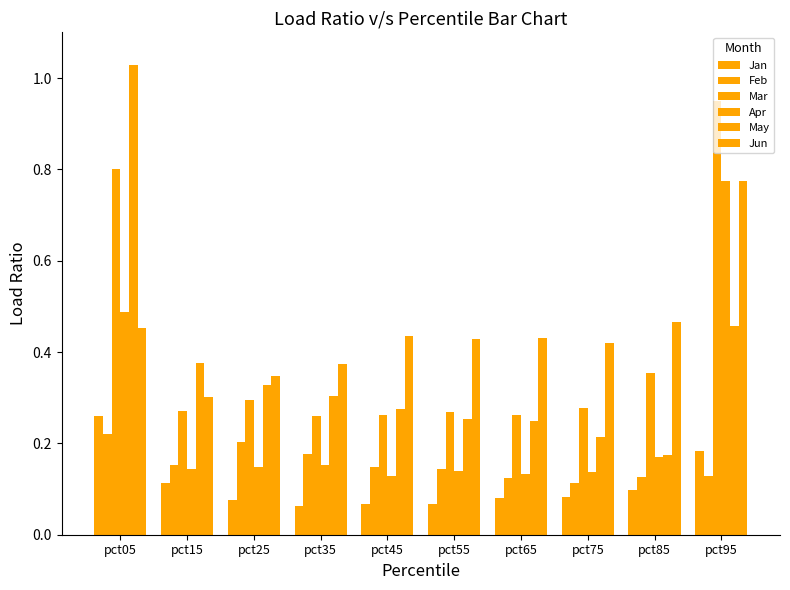

Reading right to left, what are all the values shown in this chart?

Jan: 0.2	0.1	0.1	0.1	0.1	0.1	0.1	0.1	0.1	0.3
Feb: 0.1	0.1	0.1	0.1	0.1	0.1	0.2	0.2	0.2	0.2
Mar: 0.9	0.4	0.3	0.3	0.3	0.3	0.3	0.3	0.3	0.8
Apr: 0.8	0.2	0.1	0.1	0.1	0.1	0.2	0.1	0.1	0.5
May: 0.5	0.2	0.2	0.2	0.3	0.3	0.3	0.3	0.4	1.0
Jun: 0.8	0.5	0.4	0.4	0.4	0.4	0.4	0.3	0.3	0.5